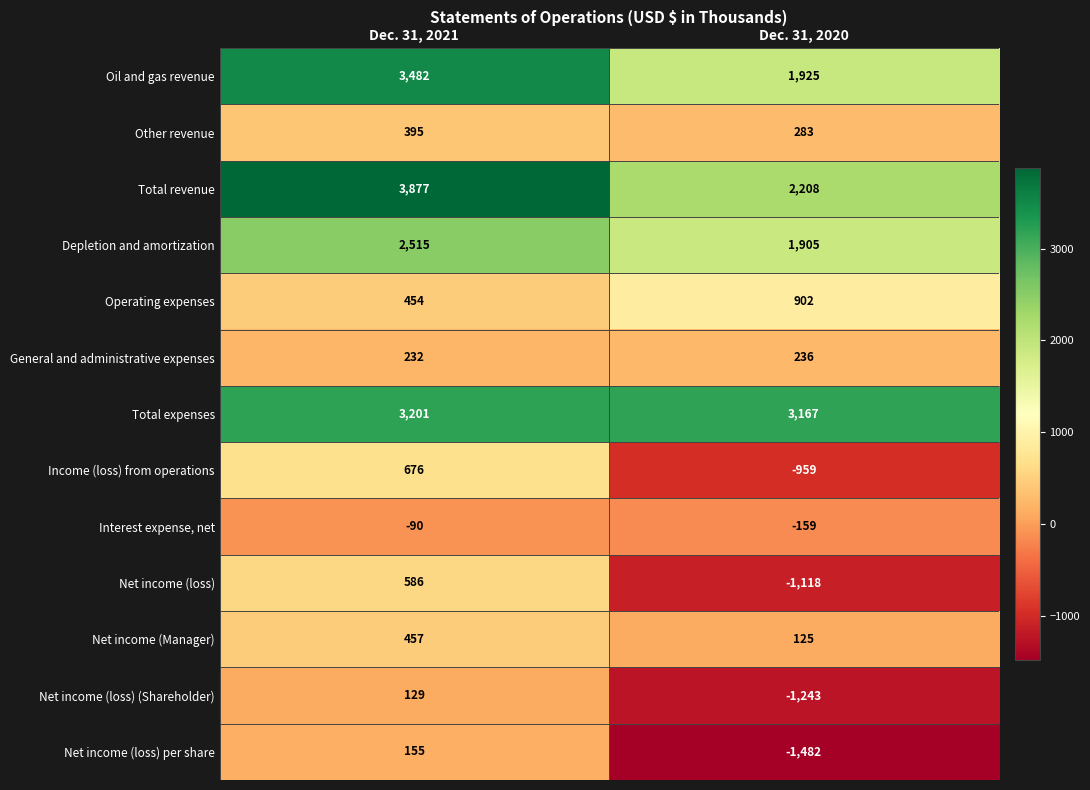

Which label corresponds to the largest value in the chart?

Dec. 31, 2021